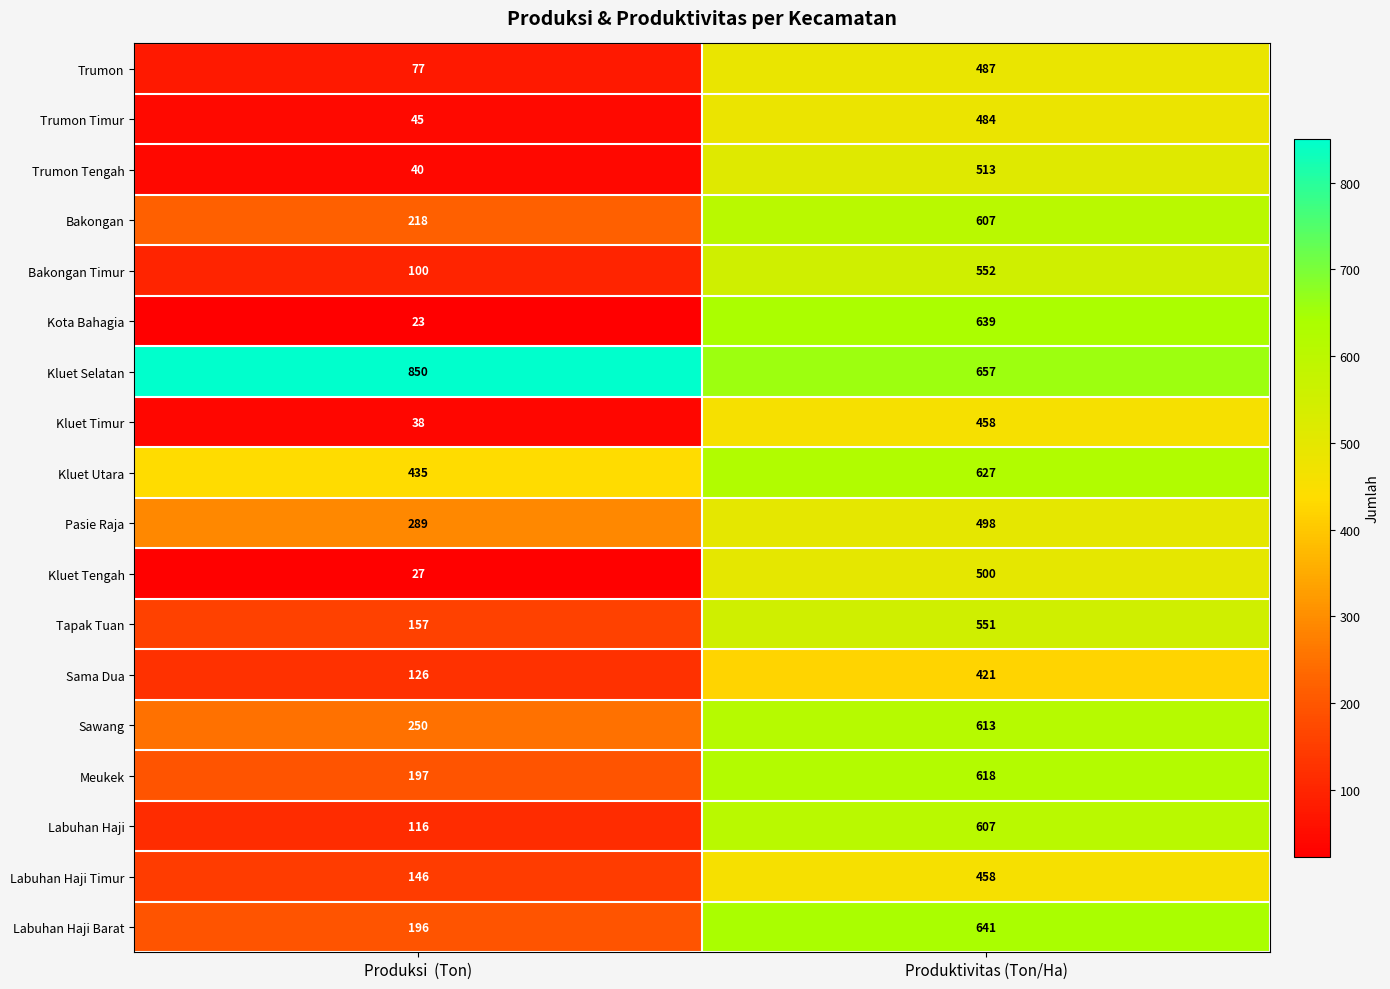

Read the Kluet Selatan value at Produksi  (Ton).

850